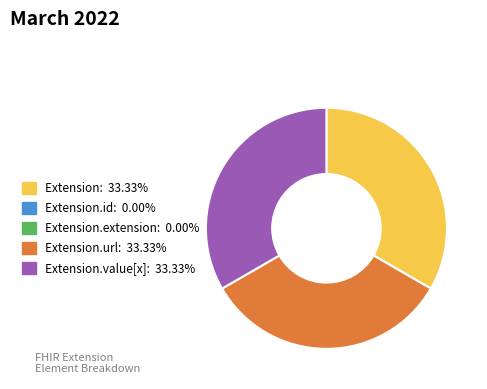

Does any single category account for the majority?

No